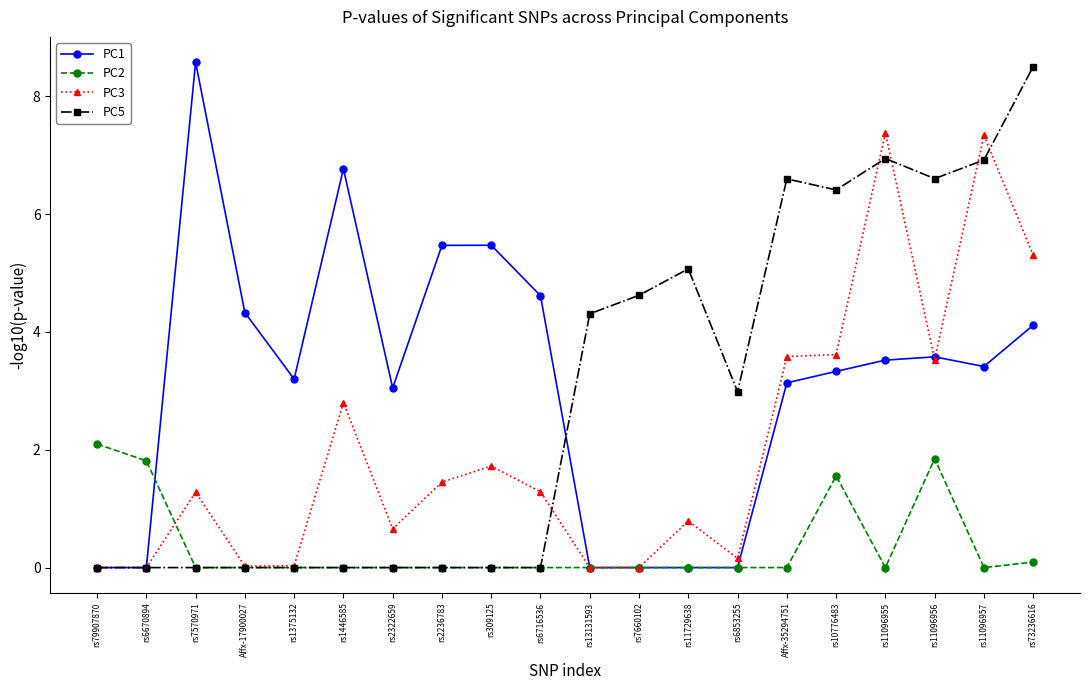

What is the maximum value for PC3?

7.4